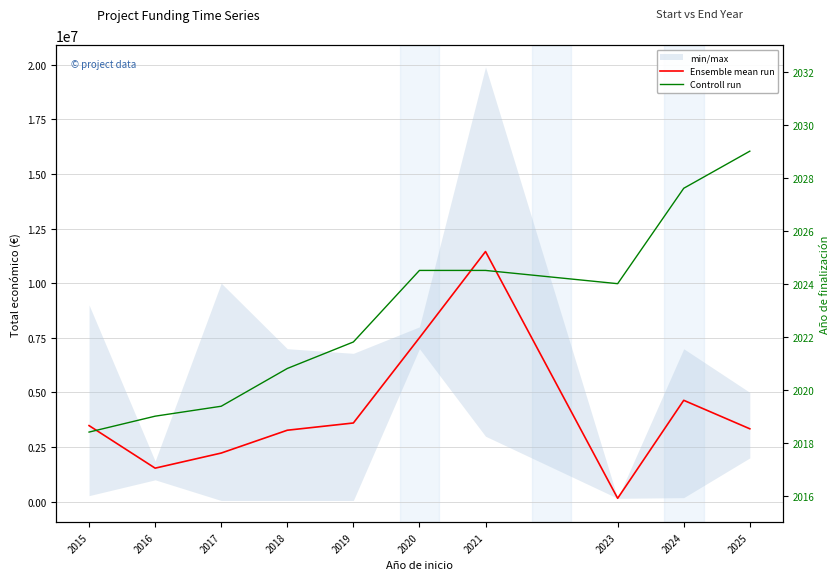

What is the average value of the Controll run series?

2022.9